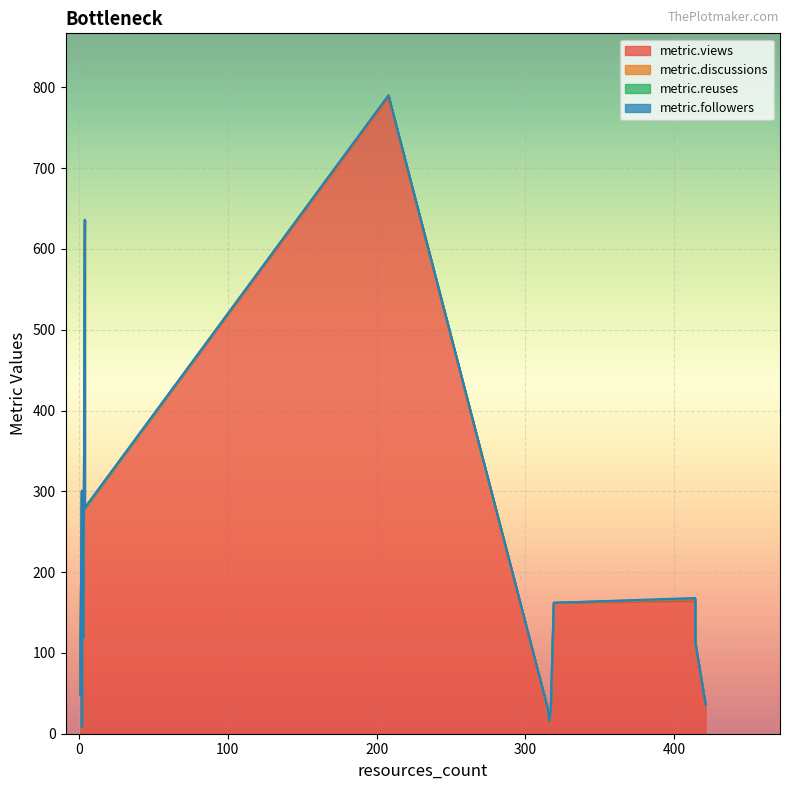

What is the spread (max minus min) of values at 2?

300